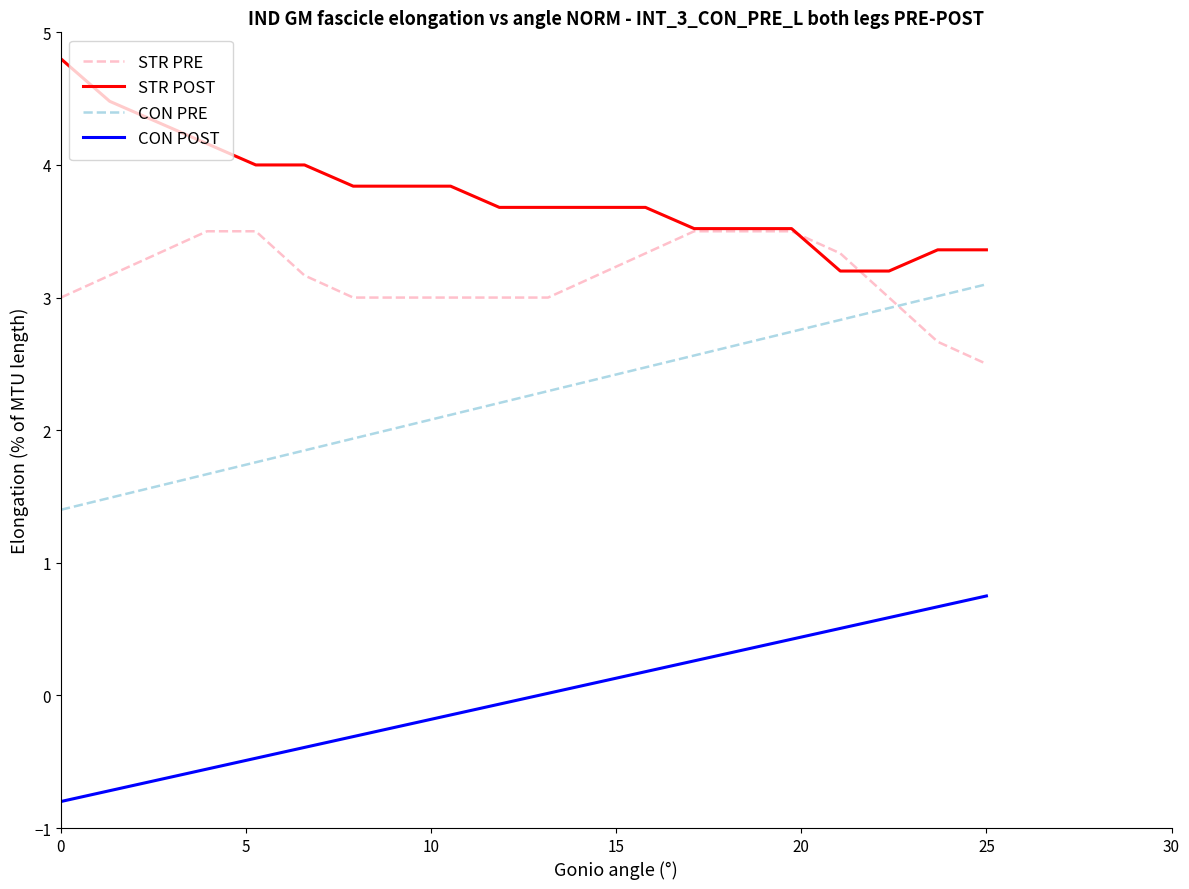

Which series has the largest total across all categories?

STR POST